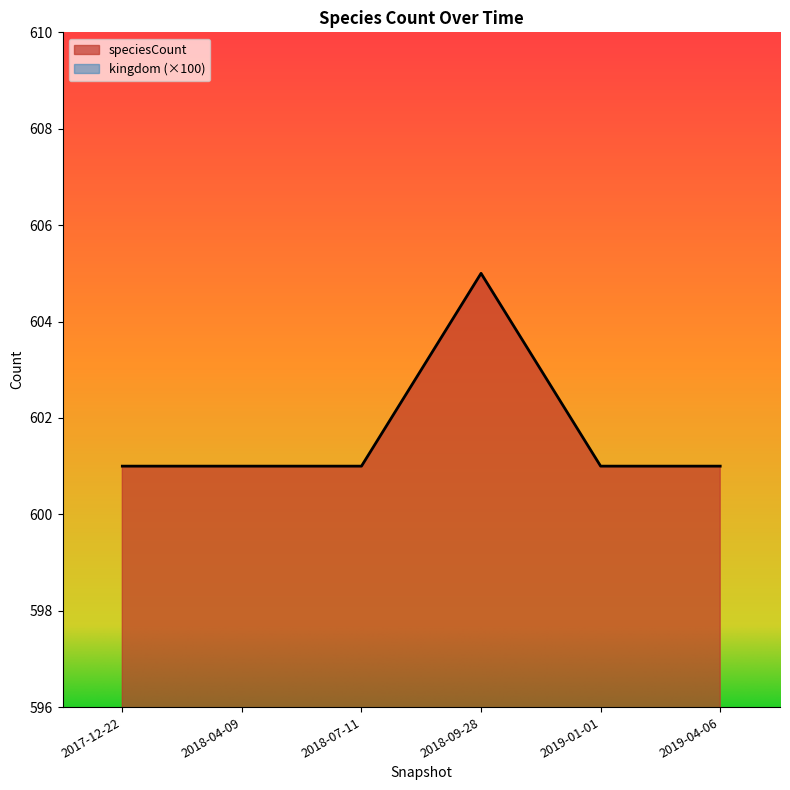

Reading right to left, transcribe all the data shown in this chart.

601	601	605	601	601	601